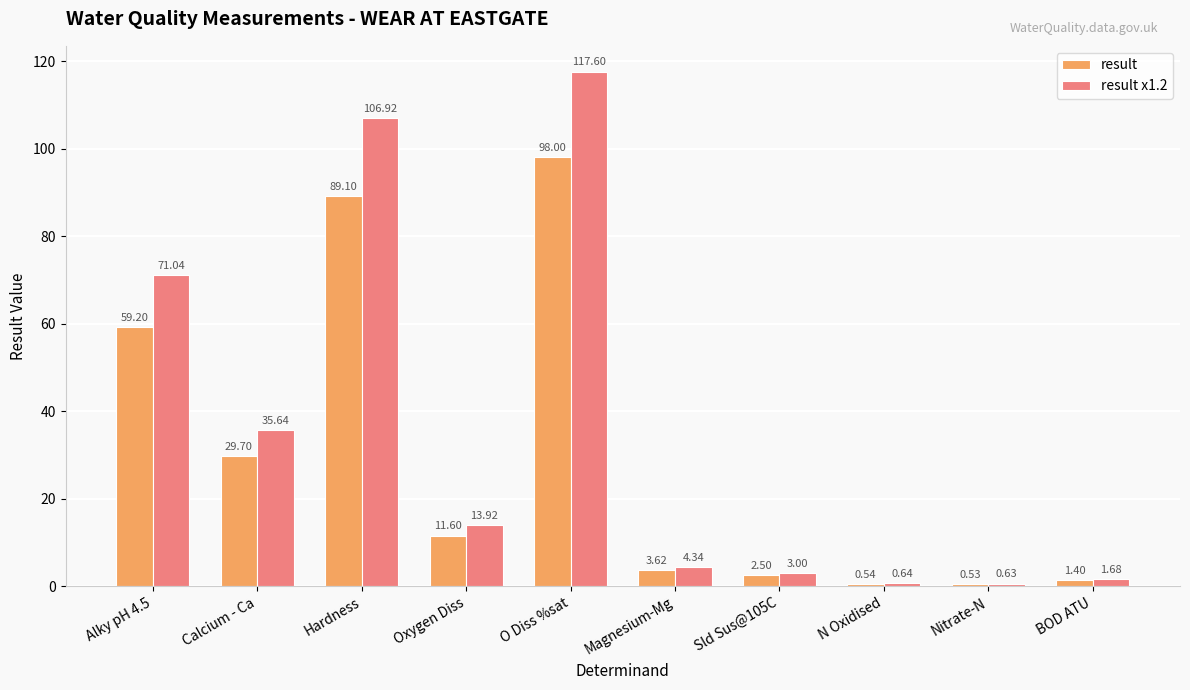

At which category does the chart reach its peak across all series?

O Diss %sat